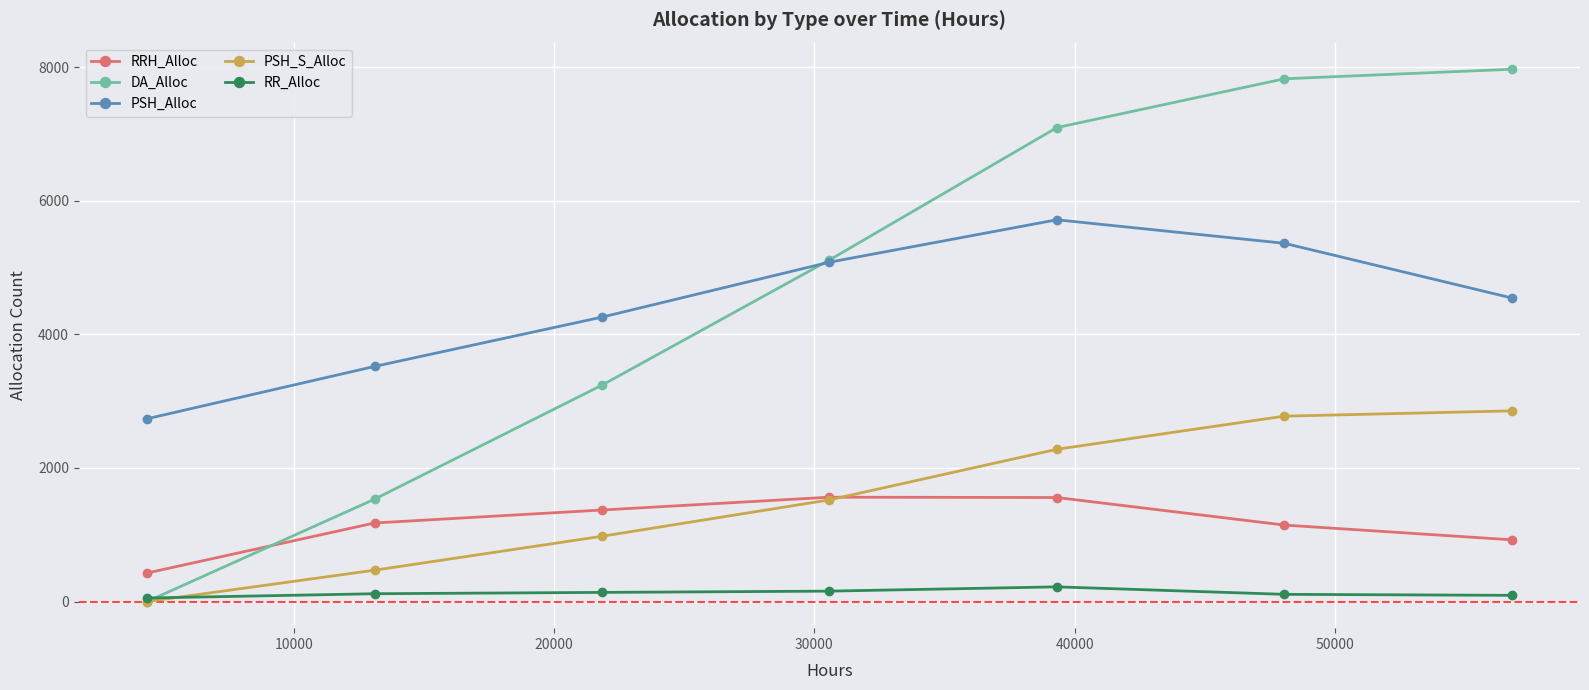

Which series has the largest range (max minus min)?

DA_Alloc